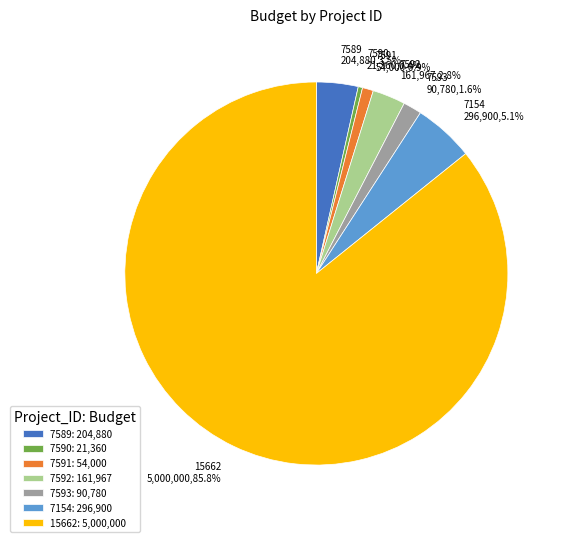

True or false: 7154 accounts for 5% of the total.

True